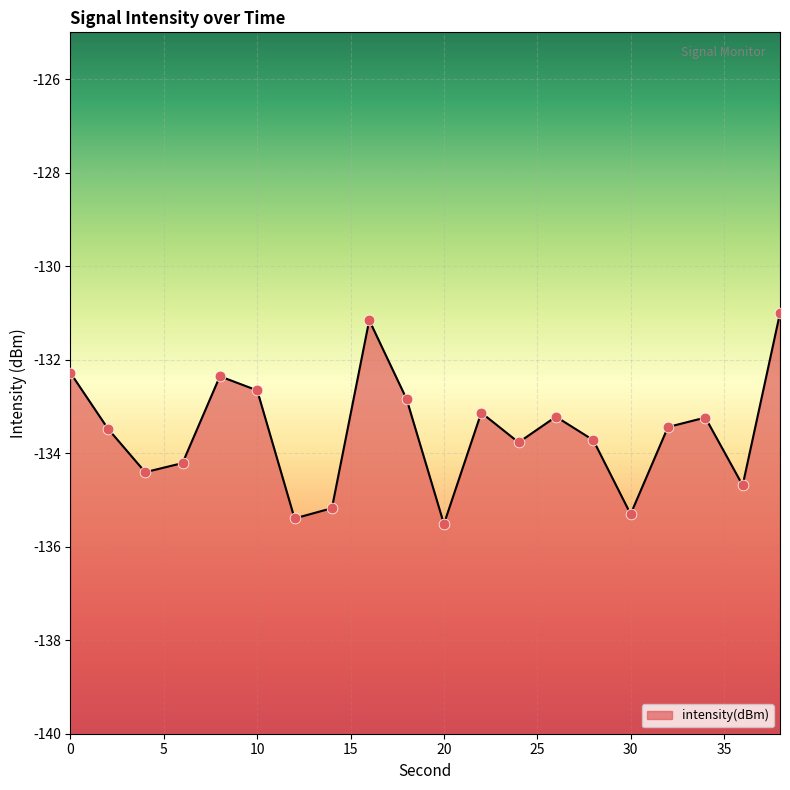

Which has a higher value, 24 or 22?

22